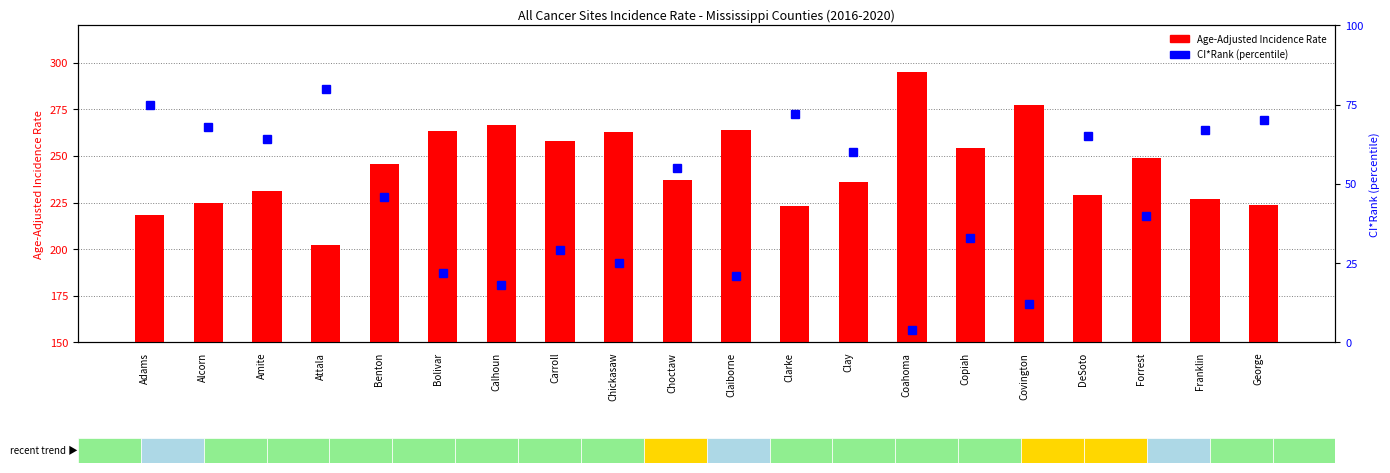

What is the sum of all CI*Rank (percentile) values?

926.0